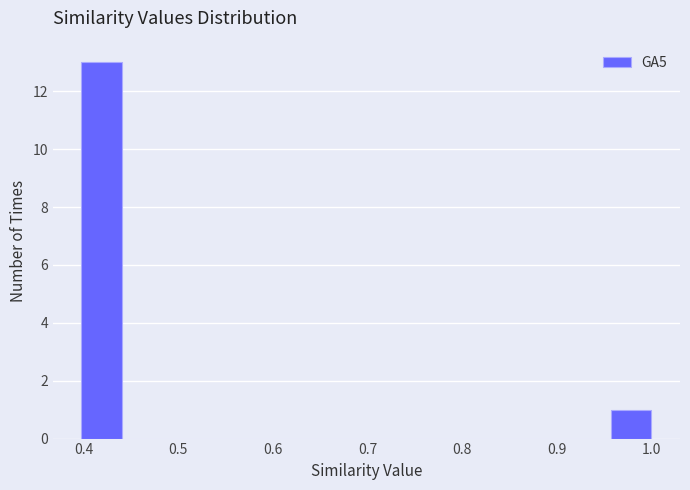

Reading left to right, list every bar in this chart as the range it spans on the x-axis followed by its height. Neither the bar edges nor the heights are printed on the chart, so give them approximately, as read against the axes.

0.40 to 0.44: 13
0.44 to 0.48: 0
0.48 to 0.53: 0
0.53 to 0.57: 0
0.57 to 0.61: 0
0.61 to 0.66: 0
0.66 to 0.70: 0
0.70 to 0.74: 0
0.74 to 0.78: 0
0.78 to 0.83: 0
0.83 to 0.87: 0
0.87 to 0.91: 0
0.91 to 0.96: 0
0.96 to 1.00: 1